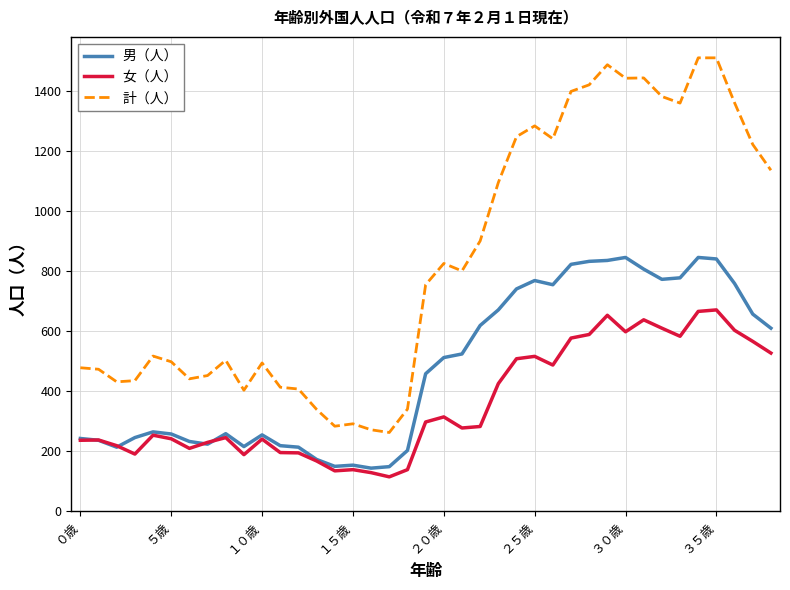

True or false: 計（人） and 女（人） intersect in this chart.

False